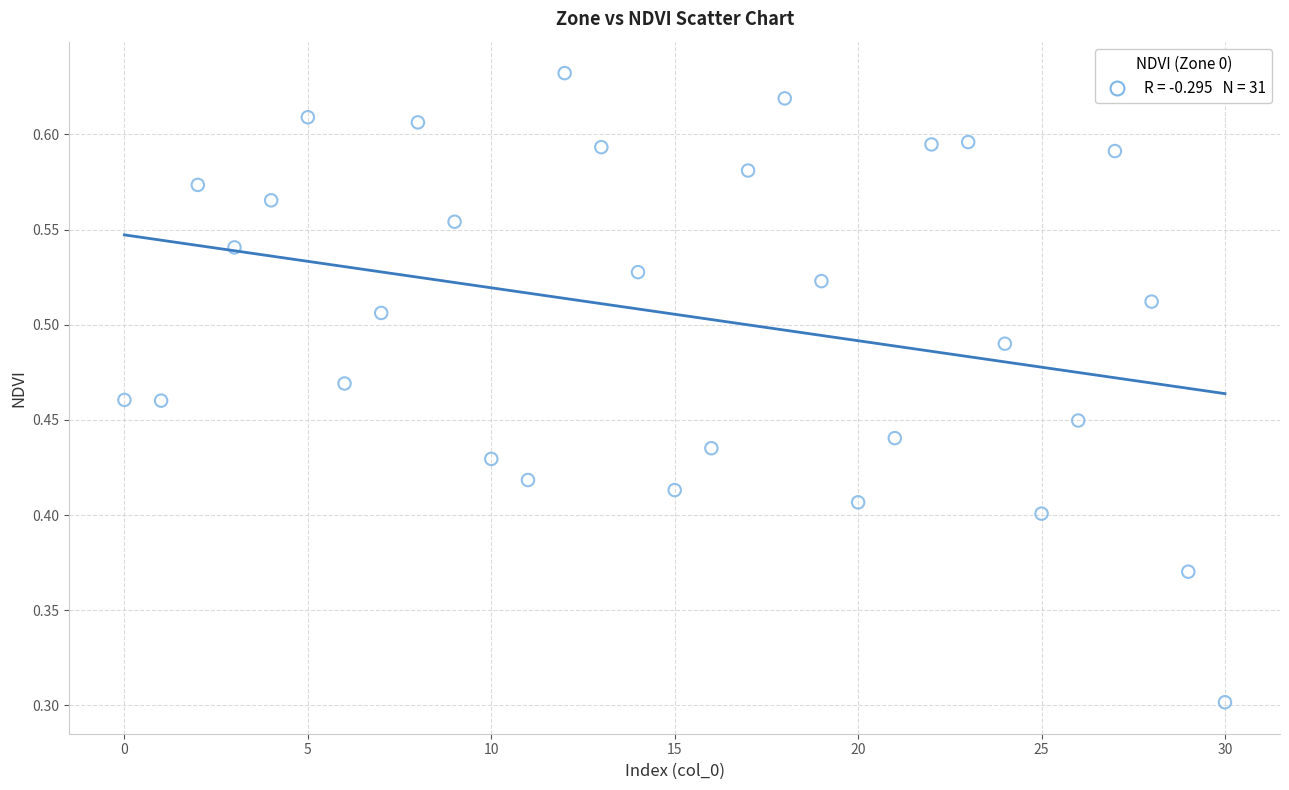

What Y value in the scatter plot is closest to 0?

0.3